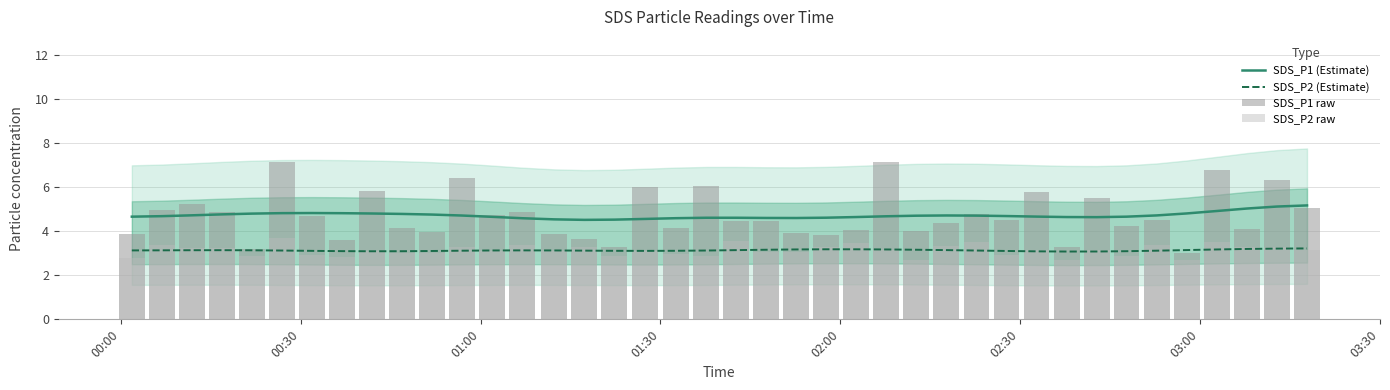

What is the lowest value of the SDS_P2 (Estimate) series?

3.1